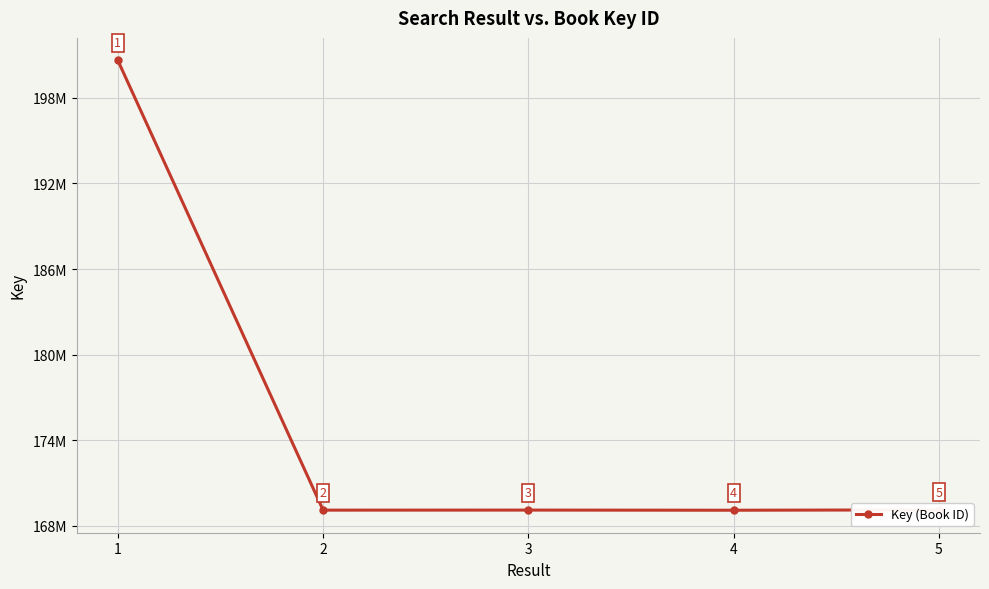

Which label corresponds to the largest value in the chart?

1